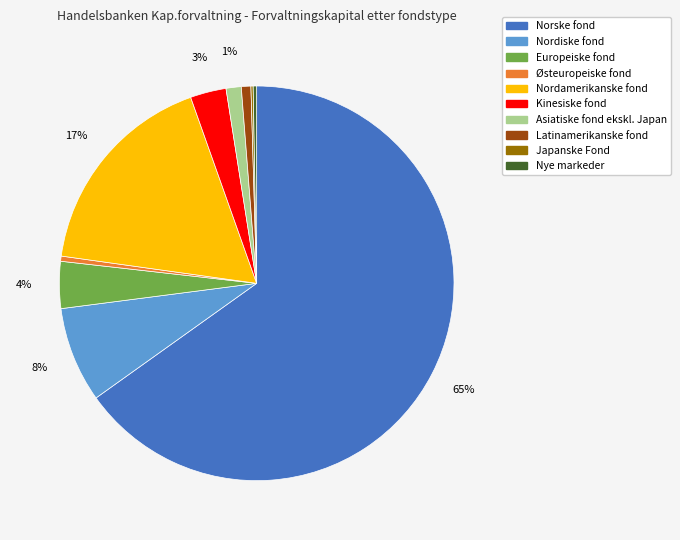

What percentage is the Latinamerikanske fond slice, to the nearest percent?

1%